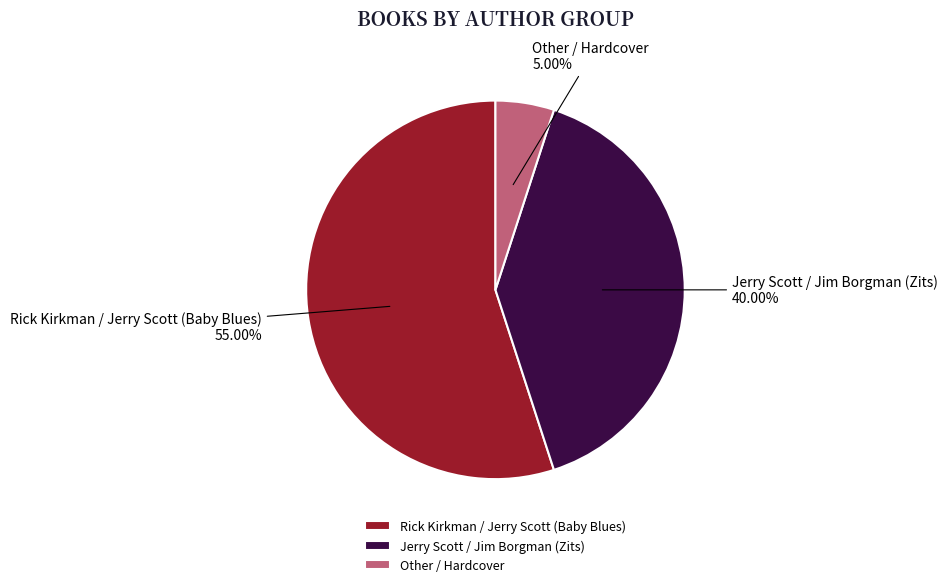

Does any single category account for the majority?

Yes